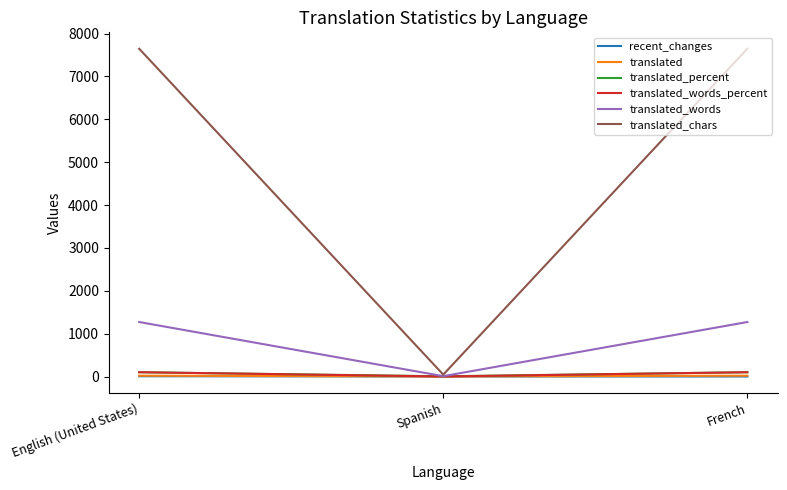

The value of translated_percent at French is 100.0. True or false?

True